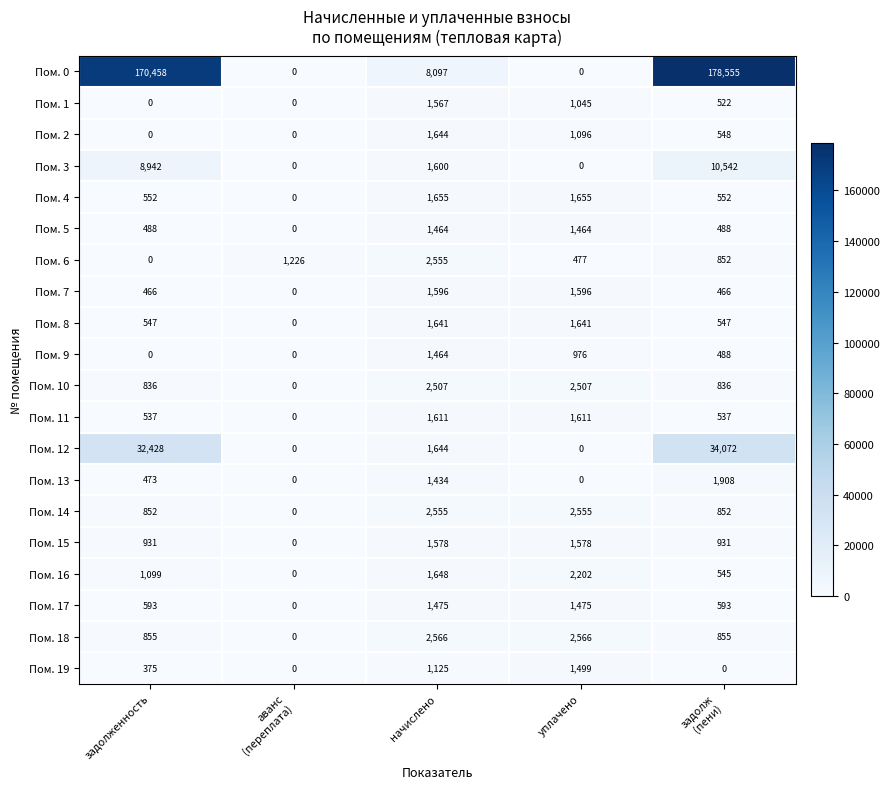

Which series has the largest range (max minus min)?

Пом. 0